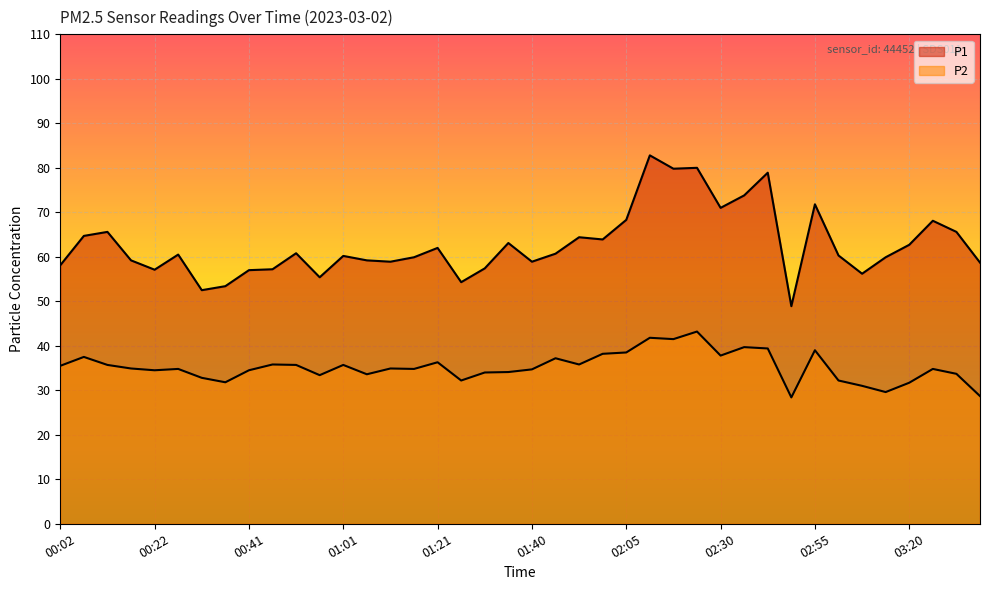

How many interior local valleys does the P1 series have?

11